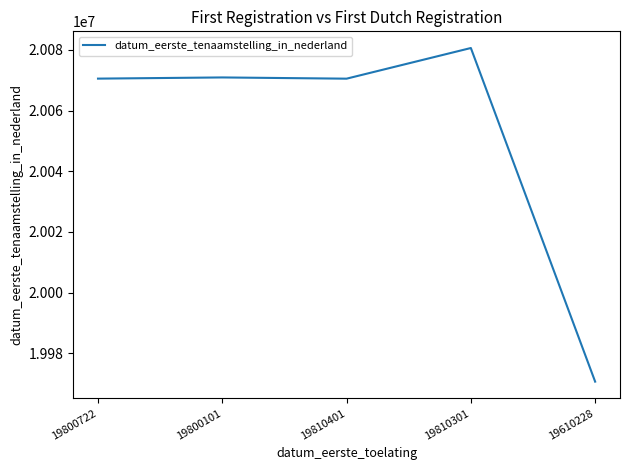

What is the change in value from 19800722 to 19610228?

-99887